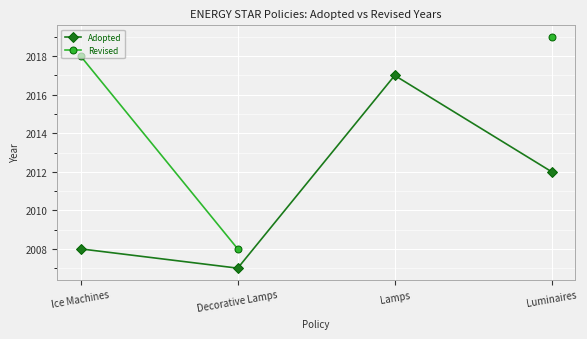

What is the value of the Adopted point at the 2nd from the left?

2007